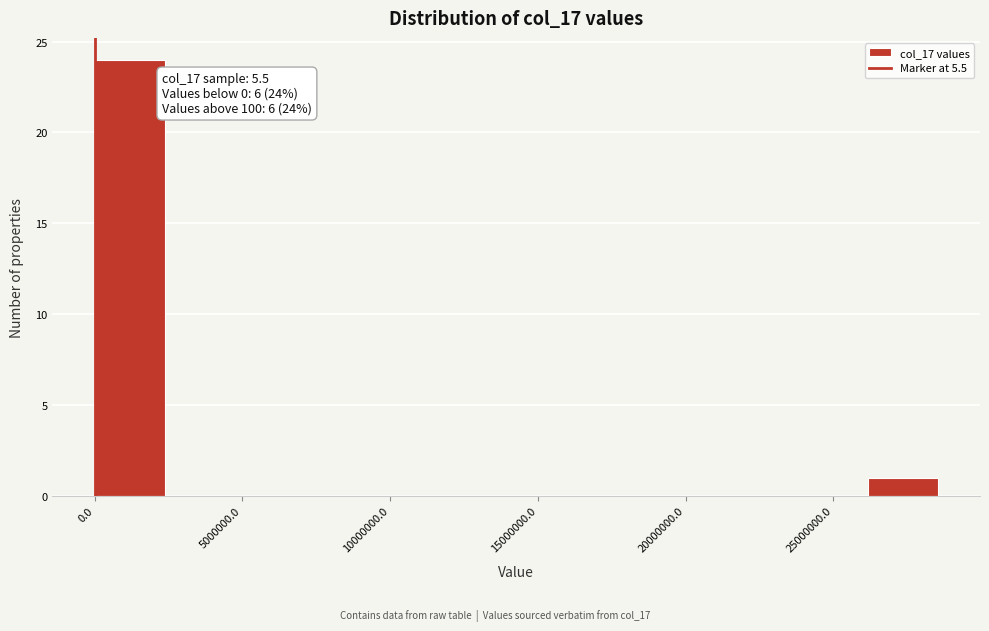

Which range on the x-axis has the tallest bar?

0 to 2500000